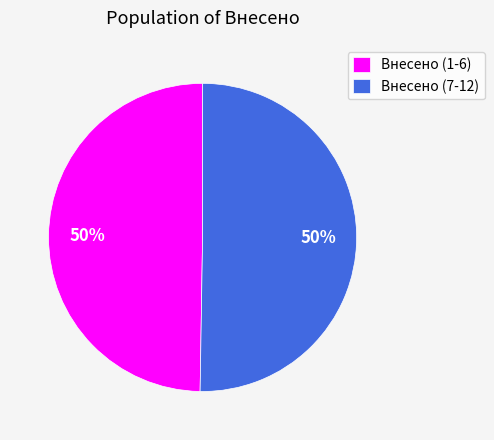

To the nearest percent, what is the average slice percentage?

50%